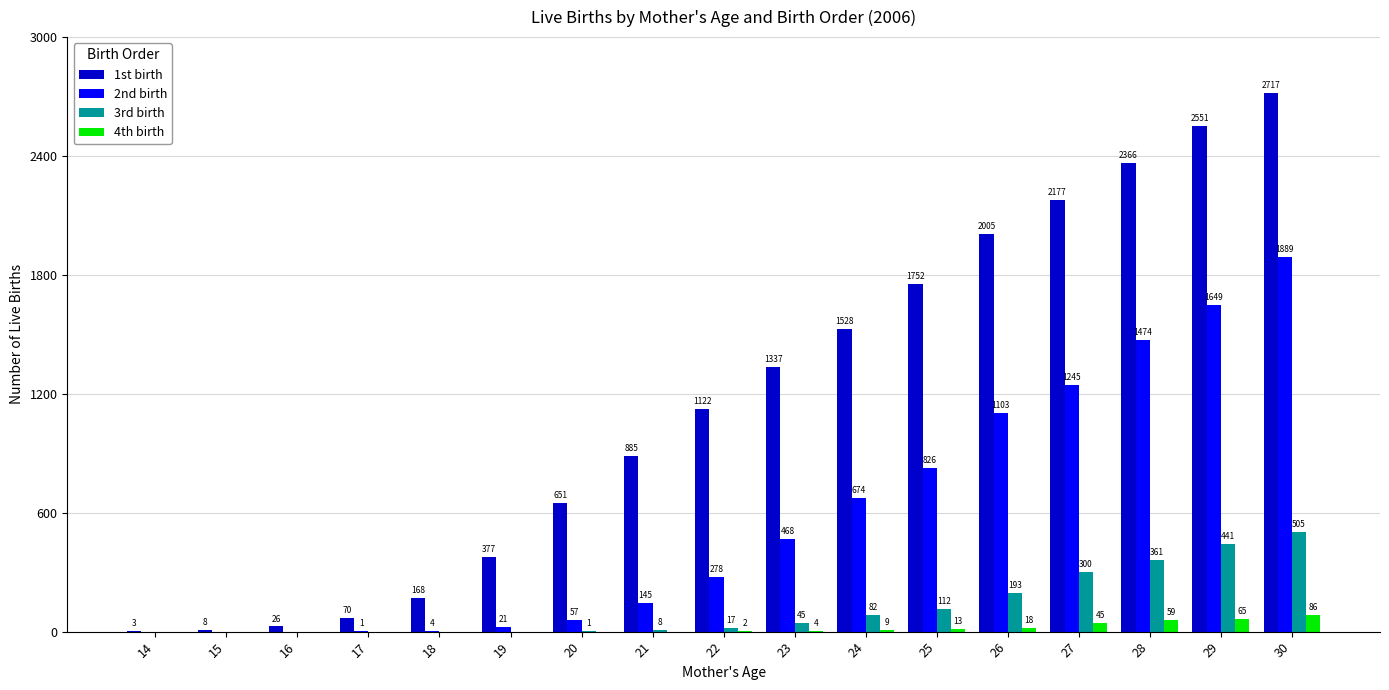

What is the sum of the 3rd birth values at 27 and 20?

301